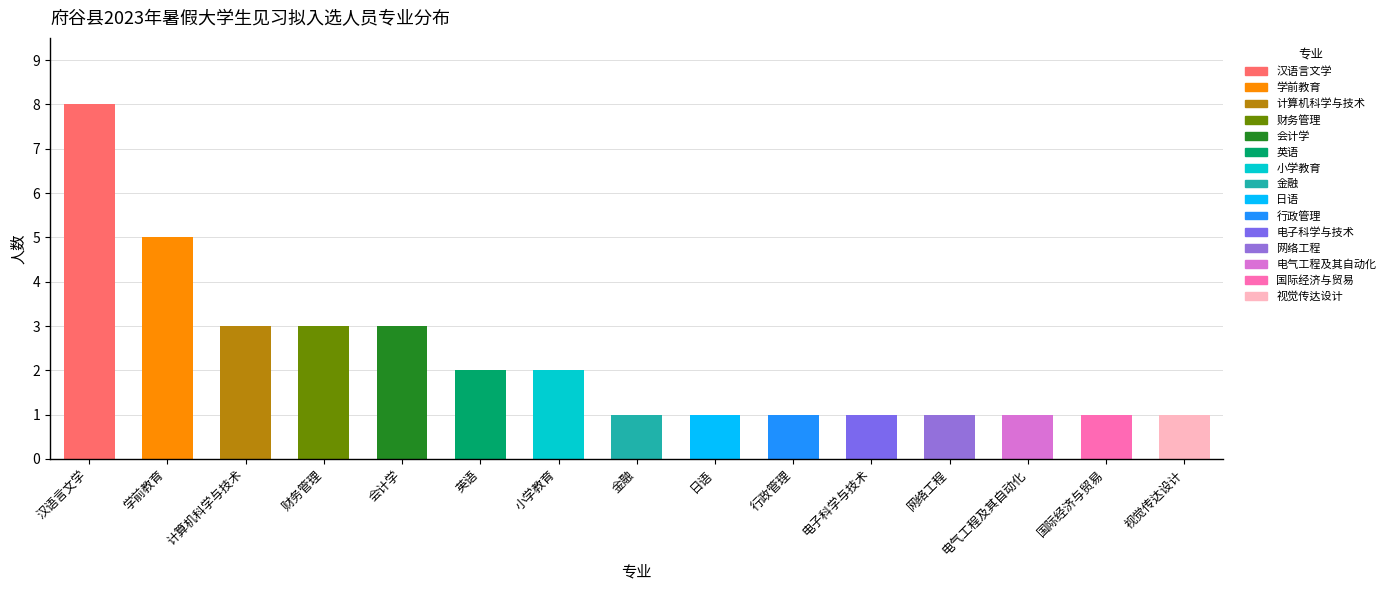

What is the maximum value shown in the chart?

8